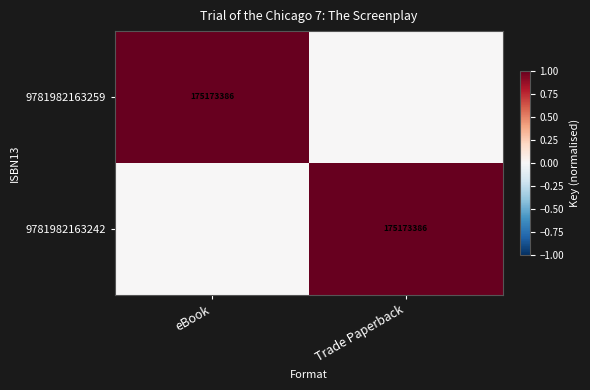

The 9781982163259 series shows 257914639 at eBook. True or false?

False